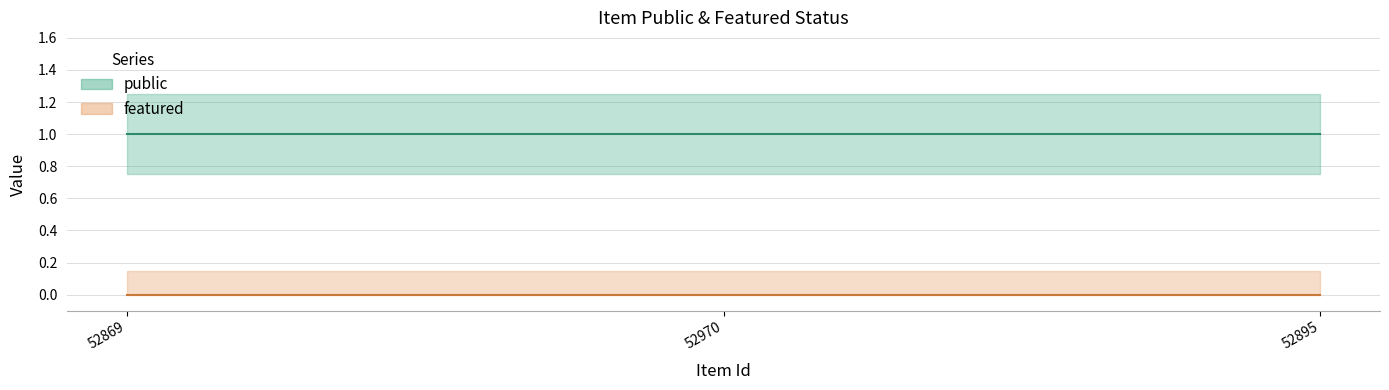

True or false: public has a value of 1 at 52895.

True